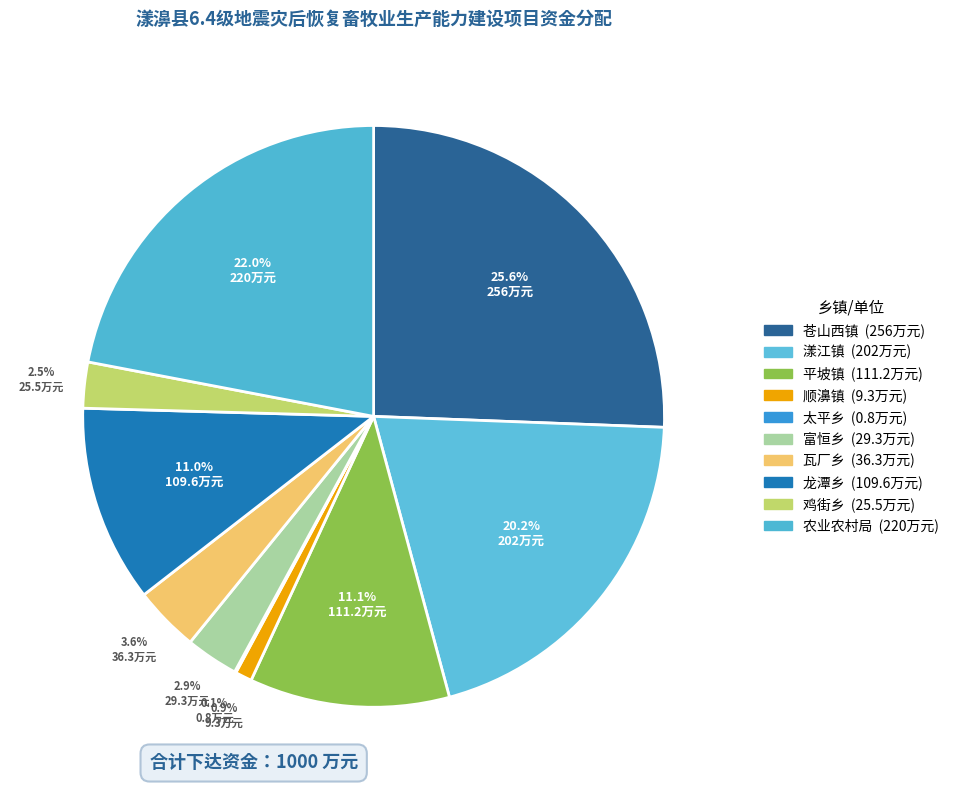

Approximately how many times larger is the value at 鸡街乡 compared to 富恒乡?

0.9